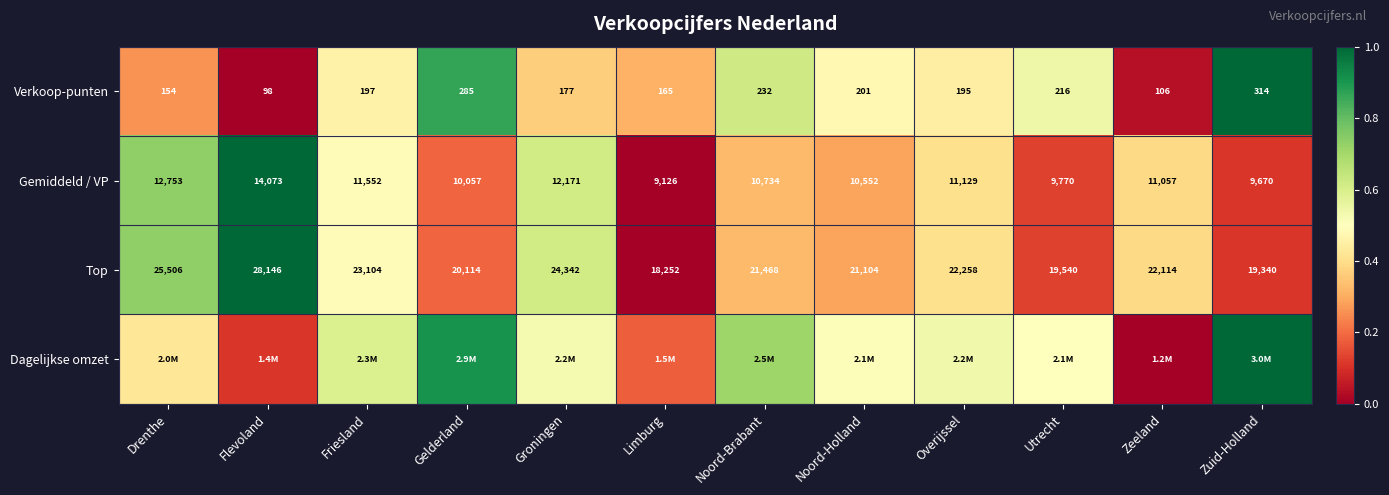

At which category does the chart reach its minimum across all series?

Flevoland